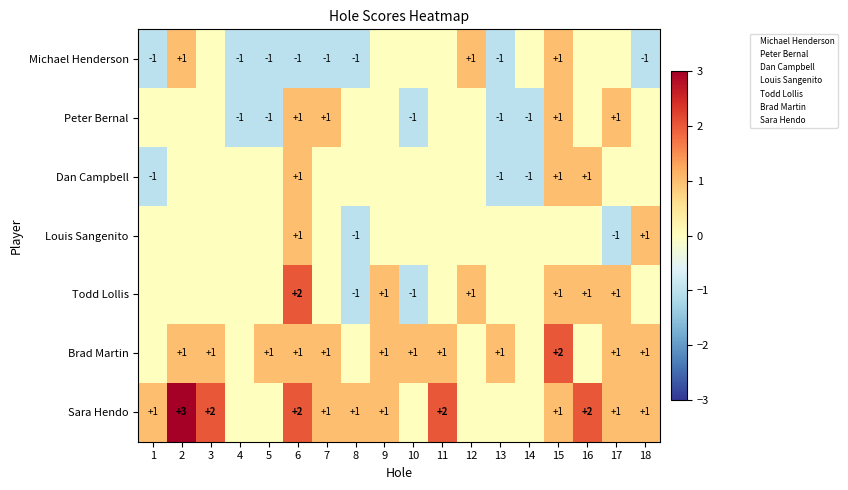

Is it true that Louis Sangenito equals 1 at 18?

True